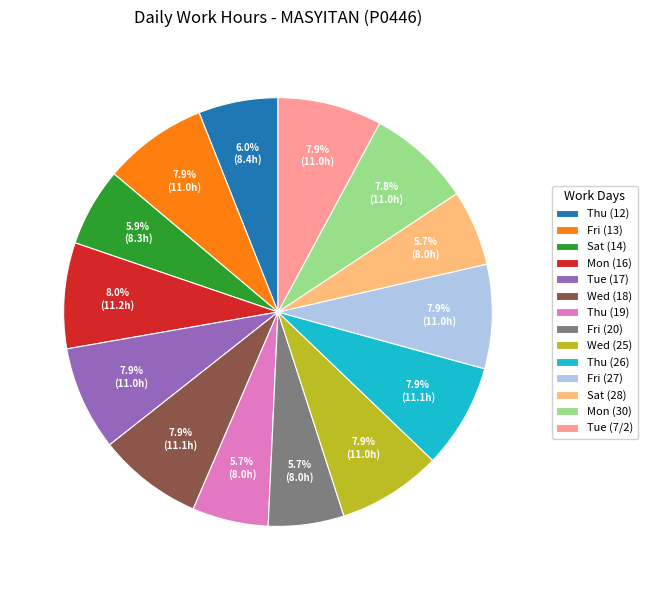

To the nearest percent, what is the average slice percentage?

7%